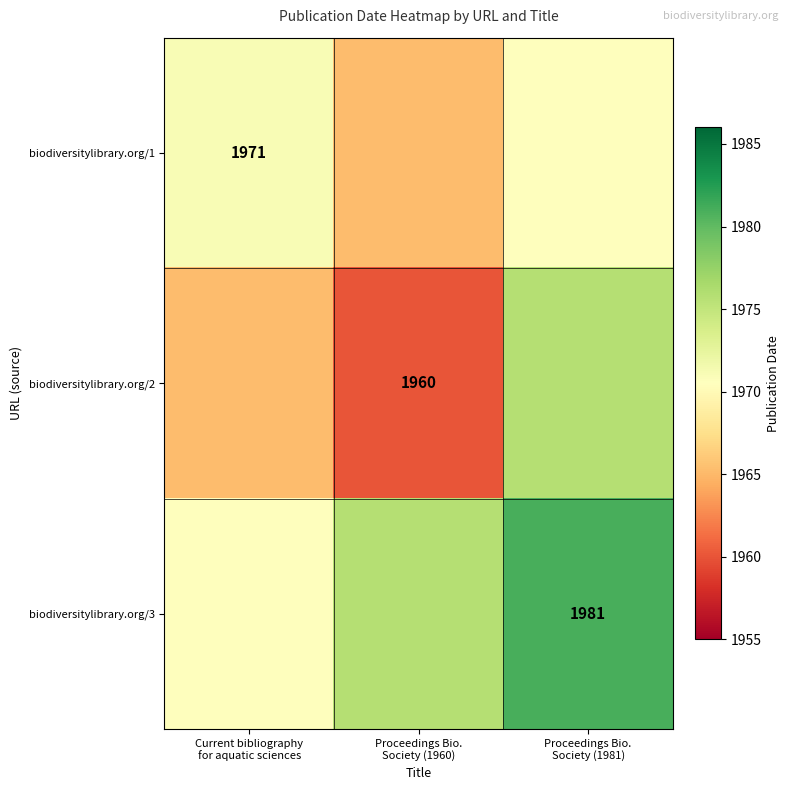

How many categories are shown in the chart?

3